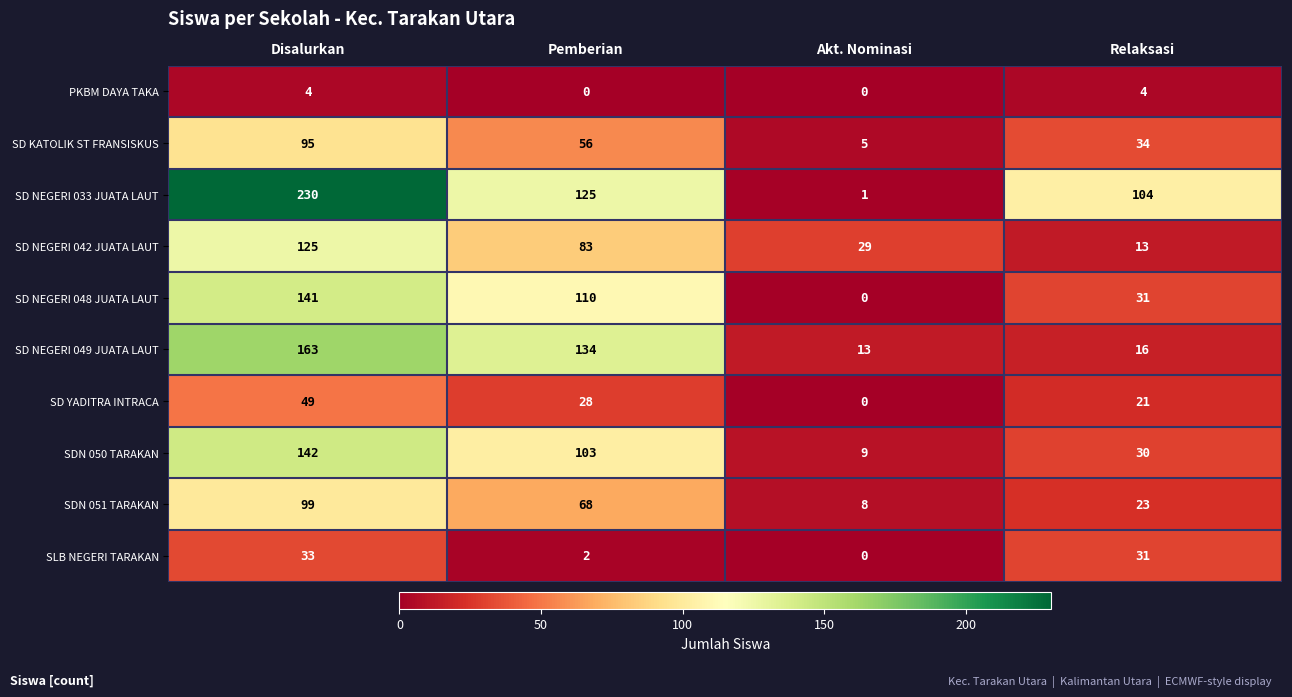

The SD NEGERI 042 JUATA LAUT series shows 43 at Pemberian. True or false?

False